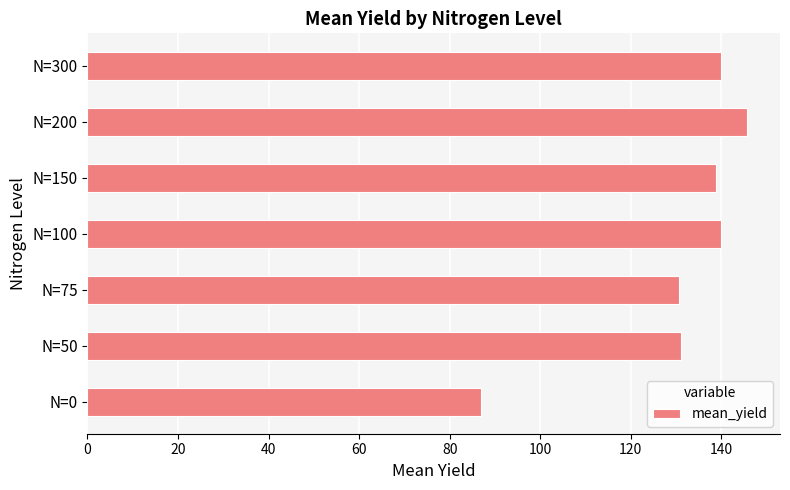

Which has a higher value, N=200 or N=300?

N=200